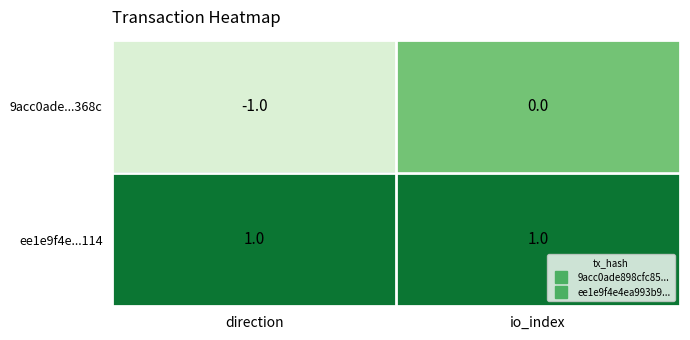

Which series has the largest range (max minus min)?

9acc0ade...368c